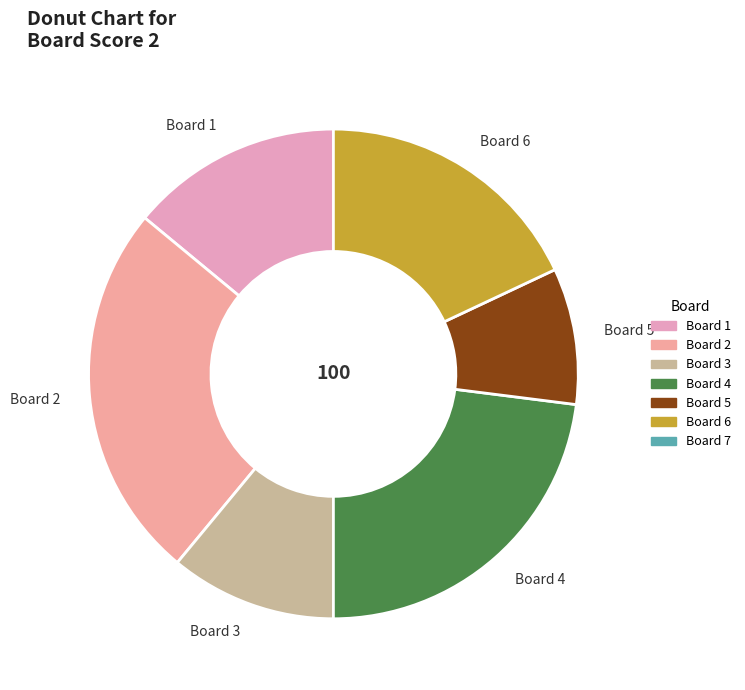

Rank the categories by value from lowest to highest.

Board 5, Board 3, Board 1, Board 6, Board 4, Board 2